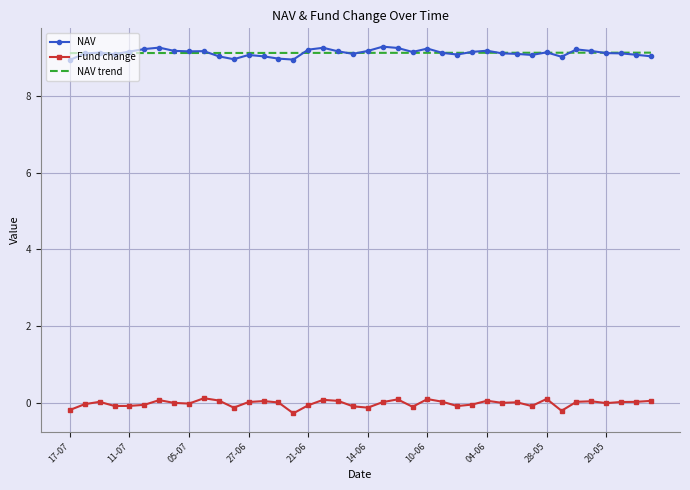

What is the smallest value displayed?

-0.3